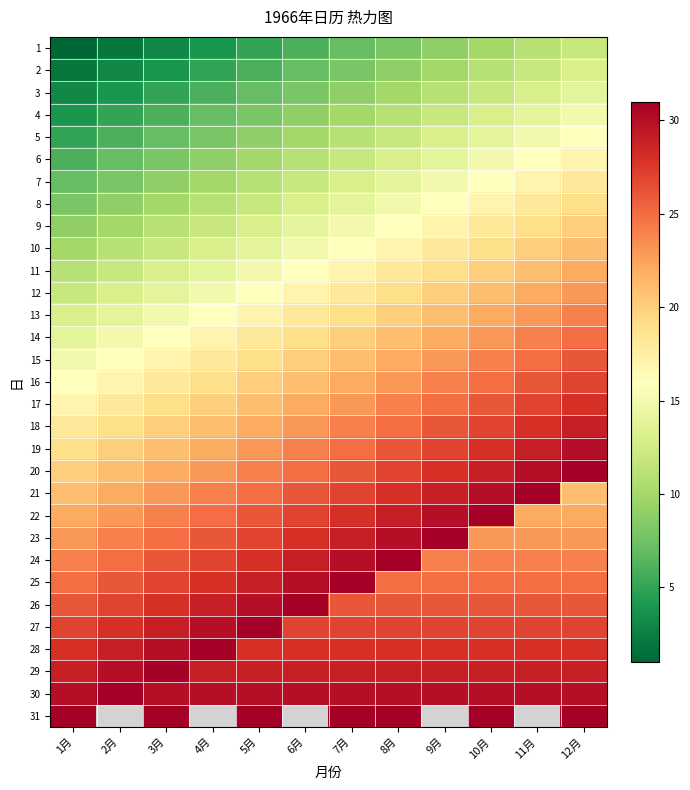

True or false: 24 has a value of 24.0 at 11月.

True